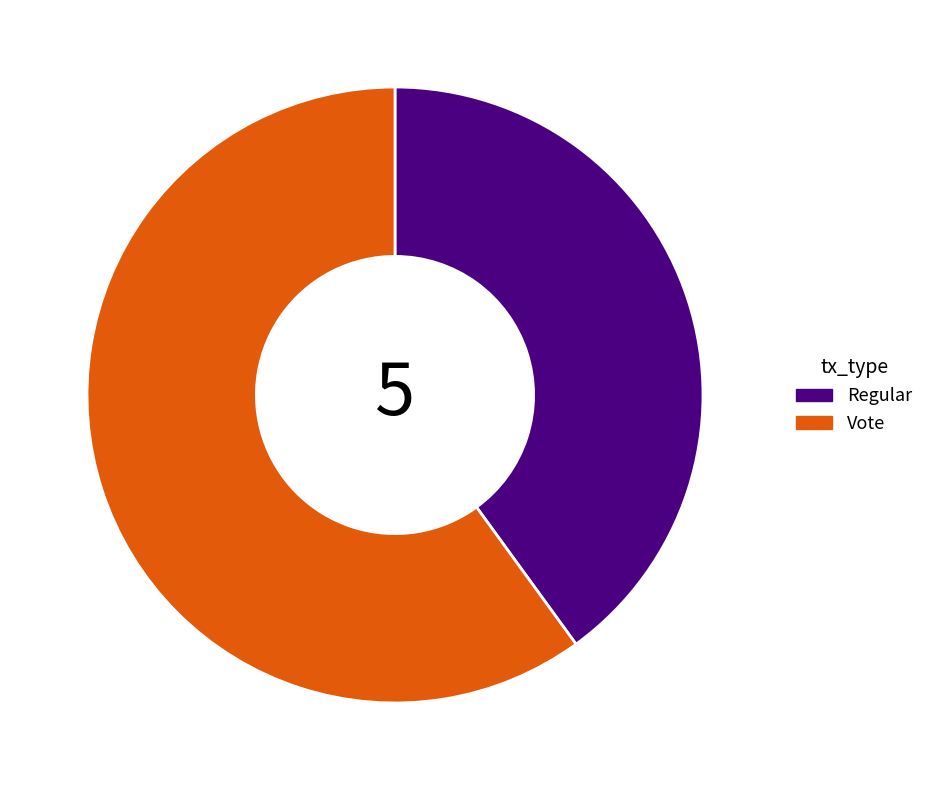

Which slice is the largest?

Vote